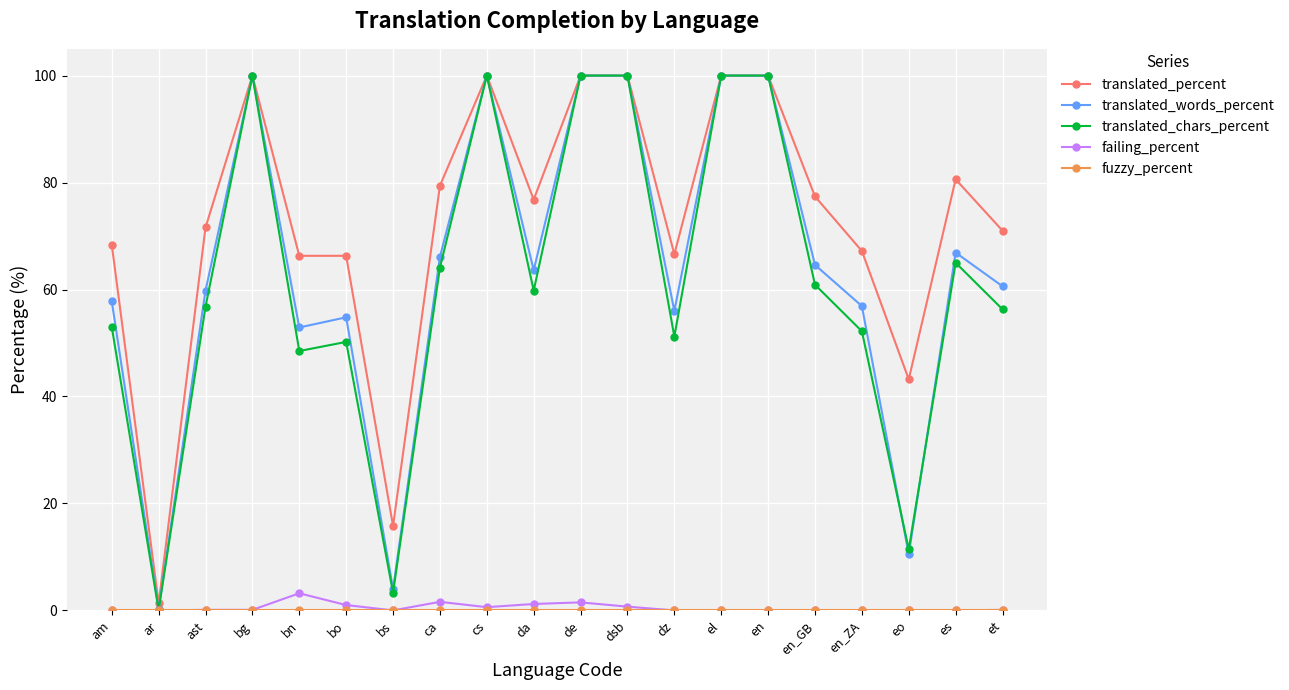

Which series has the largest total across all categories?

translated_percent